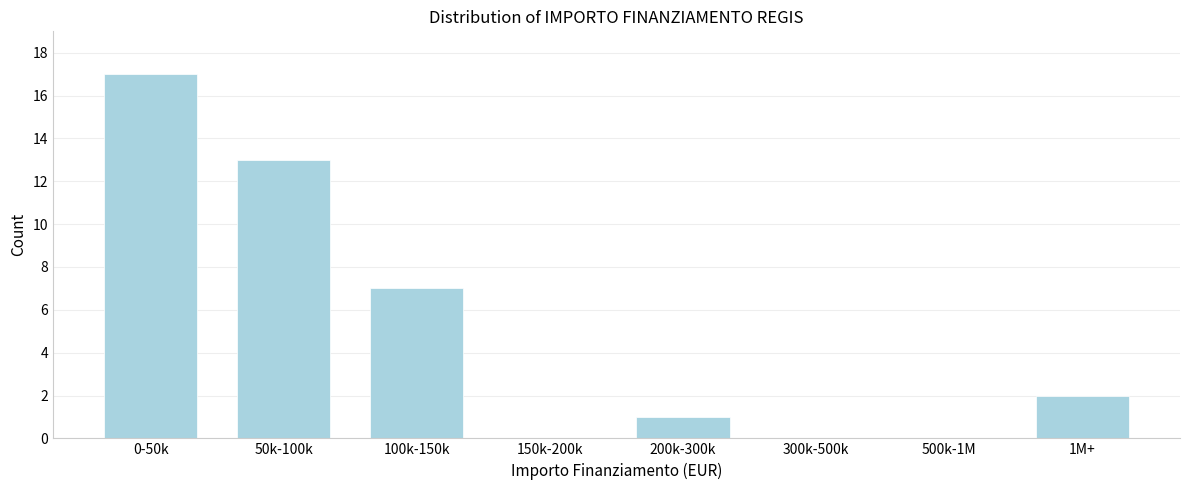

Reading left to right, list all the values displayed in this chart.

0-50k=17	50k-100k=13	100k-150k=7	150k-200k=0	200k-300k=1	300k-500k=0	500k-1M=0	1M+=2